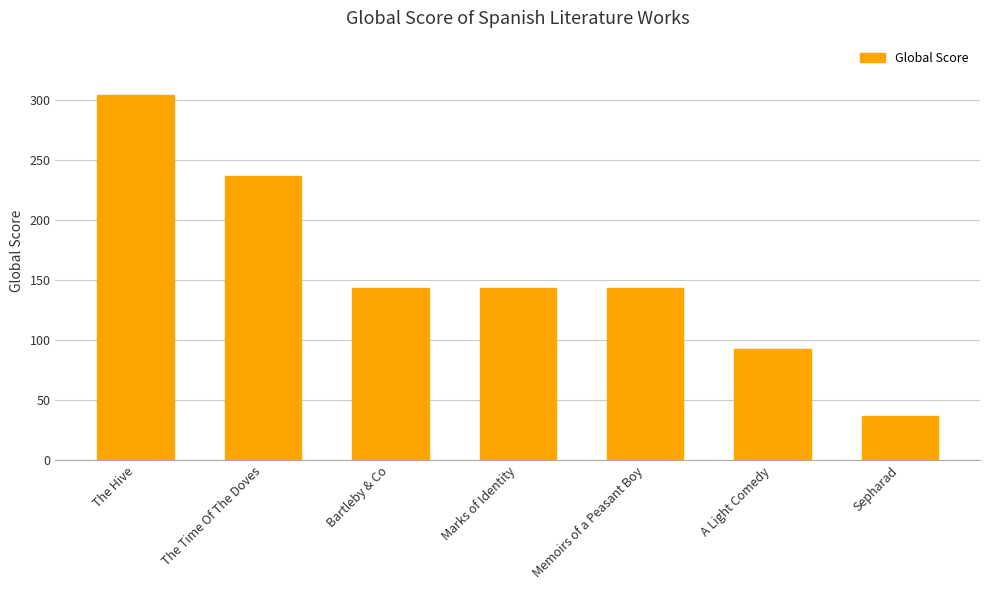

Reading left to right, transcribe all the data shown in this chart.

The Hive=304	The Time Of The Doves=237	Bartleby & Co=144	Marks of Identity=144	Memoirs of a Peasant Boy=144	A Light Comedy=93	Sepharad=37